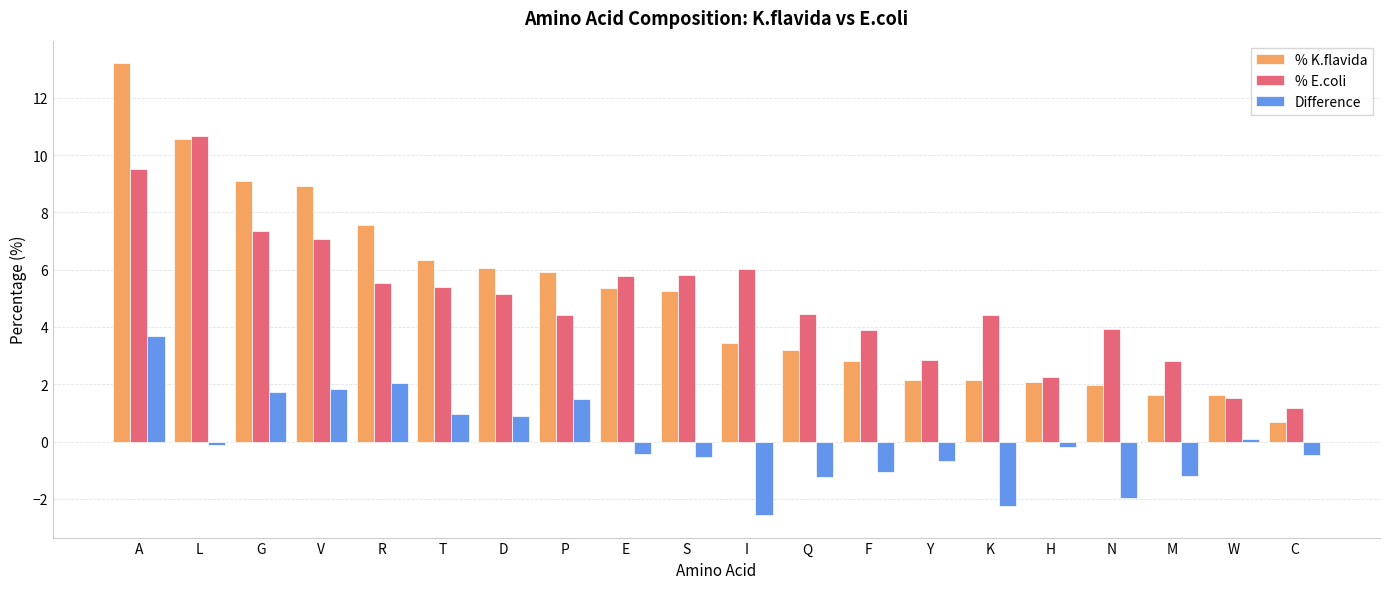

The Difference series shows 2.6 at G. True or false?

False